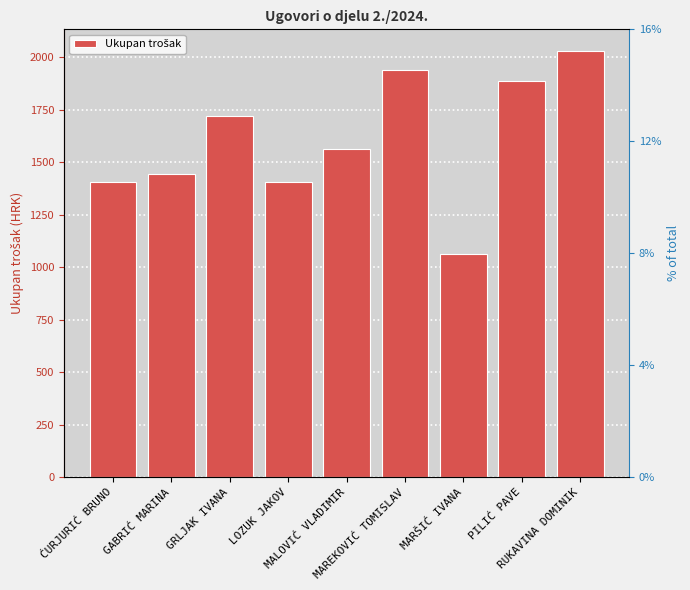

The chart shows a value of 1563.4 at MALOVIĆ VLADIMIR. True or false?

True